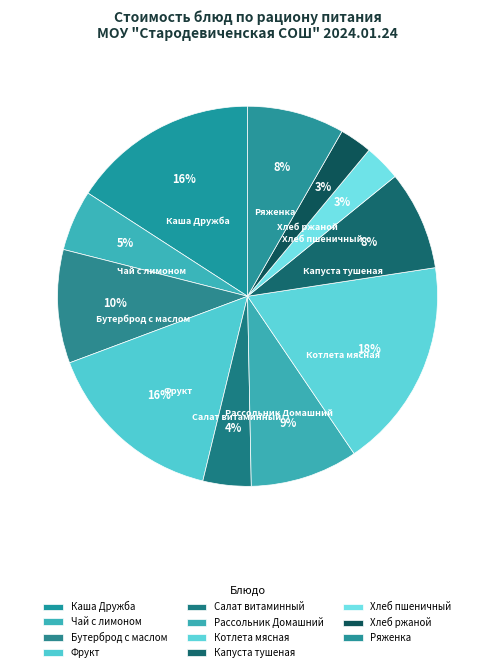

What is the largest slice in the pie chart?

Котлета мясная